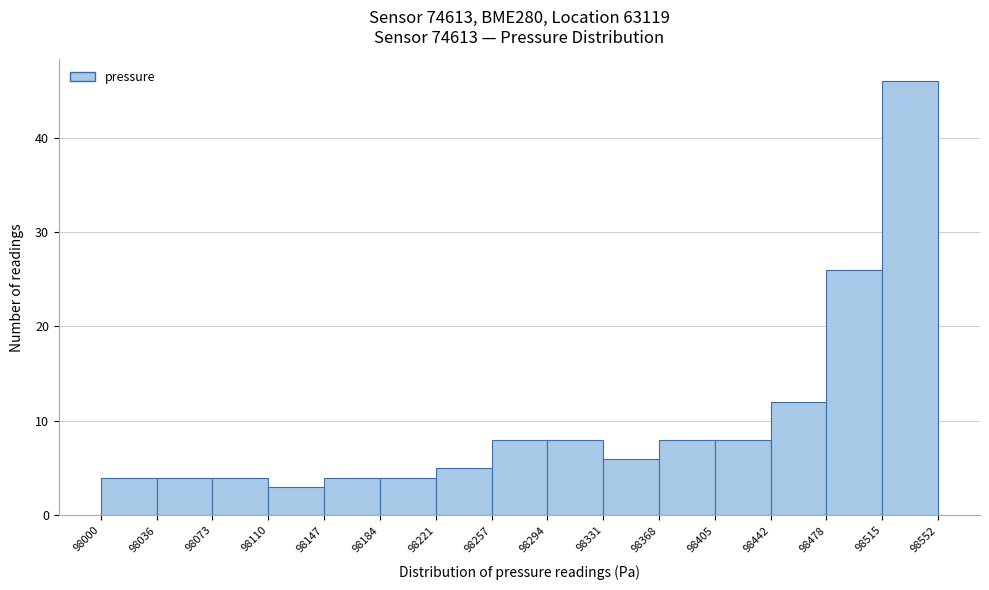

Reading left to right, transcribe this chart: for each bar, give the range it covers on the x-axis and its height. The values are not printed on the chart, so give them approximately, as read against the axis.

98000 to 98036: 4
98036 to 98073: 4
98073 to 98110: 4
98110 to 98147: 3
98147 to 98184: 4
98184 to 98221: 4
98221 to 98257: 5
98257 to 98294: 8
98294 to 98331: 8
98331 to 98368: 6
98368 to 98405: 8
98405 to 98442: 8
98442 to 98478: 12
98478 to 98515: 26
98515 to 98552: 46